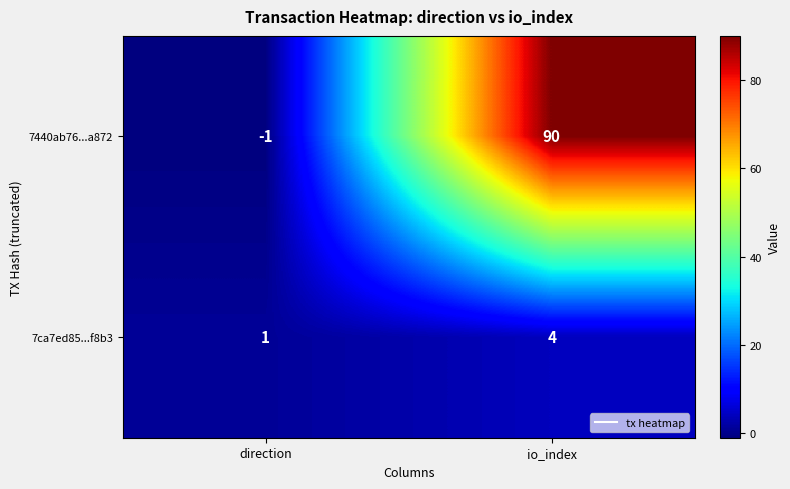

Reading left to right, transcribe all the data shown in this chart.

7440ab76...a872: direction=-1	io_index=90
7ca7ed85...f8b3: direction=1	io_index=4